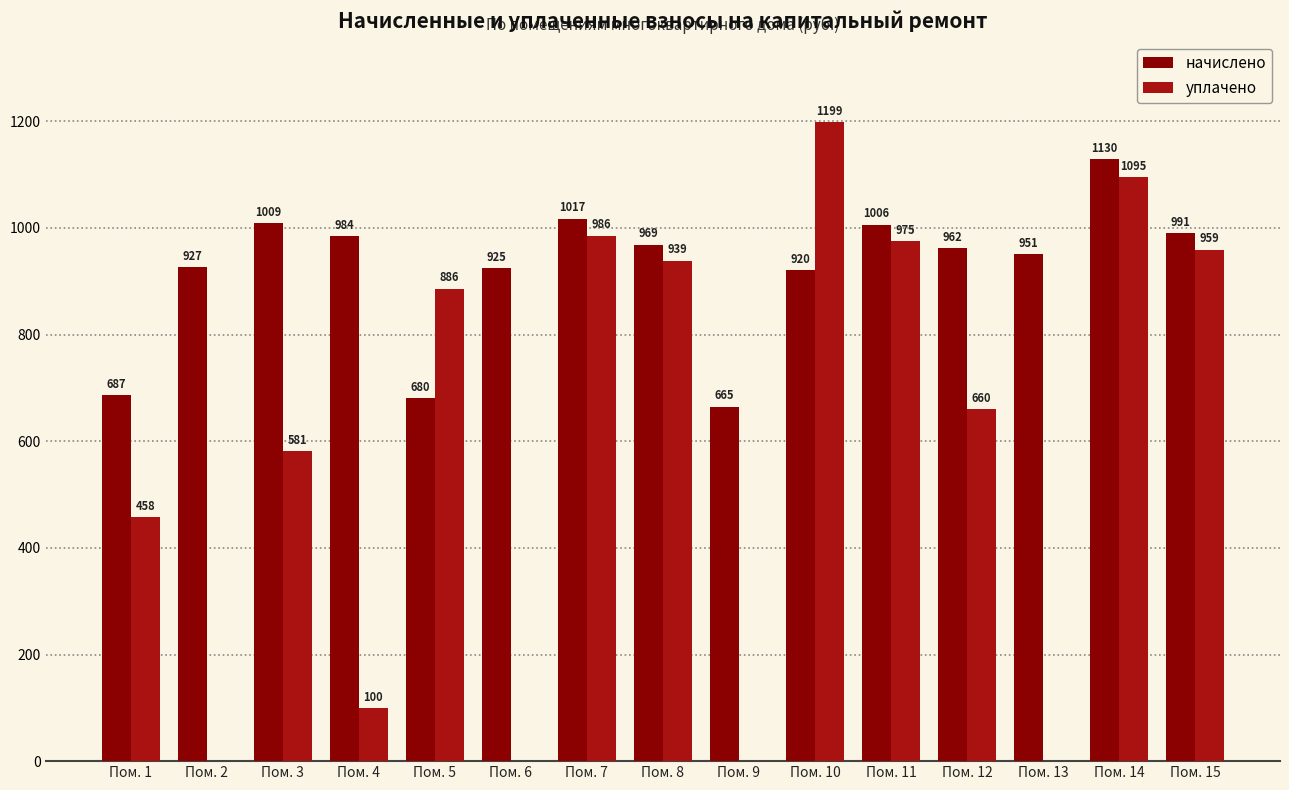

At which label is уплачено closest to 599?

Пом. 3